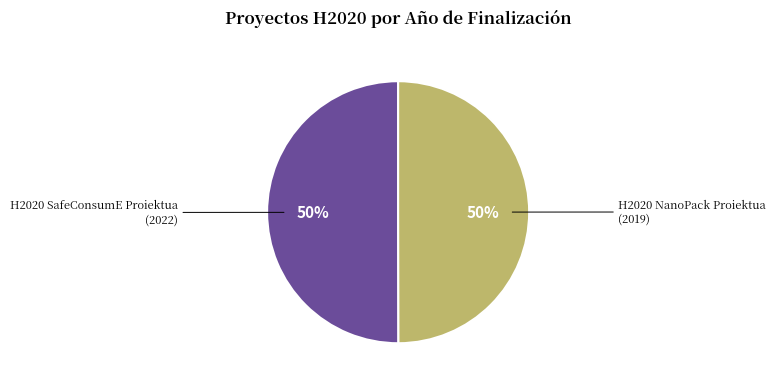

Combined, do H2020 SafeConsumE Proiektua and H2020 NanoPack Proiektua account for over 50%?

Yes